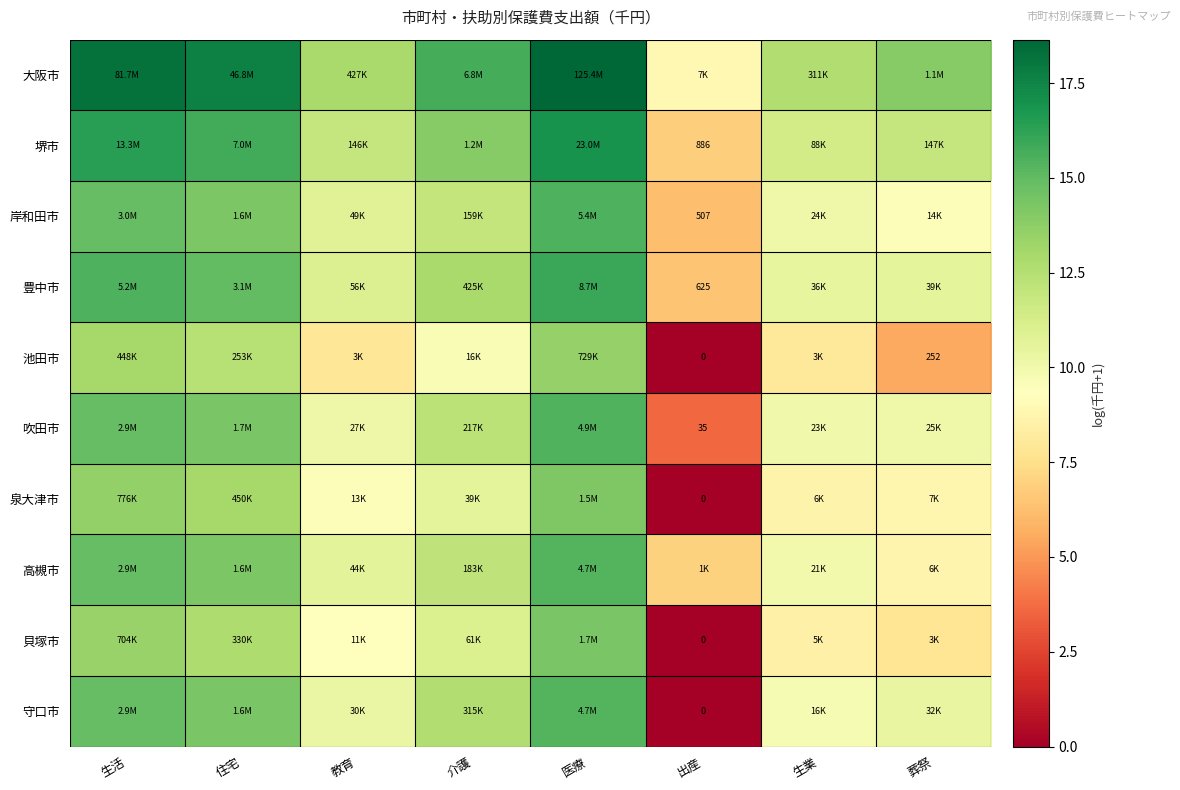

Which has a higher value, 住宅 or 生活?

生活